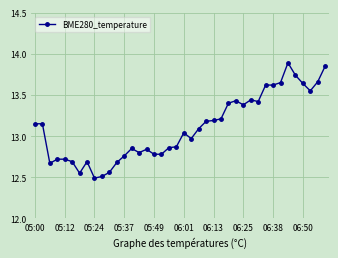

True or false: the data has more than 0 interior local peaks.

True